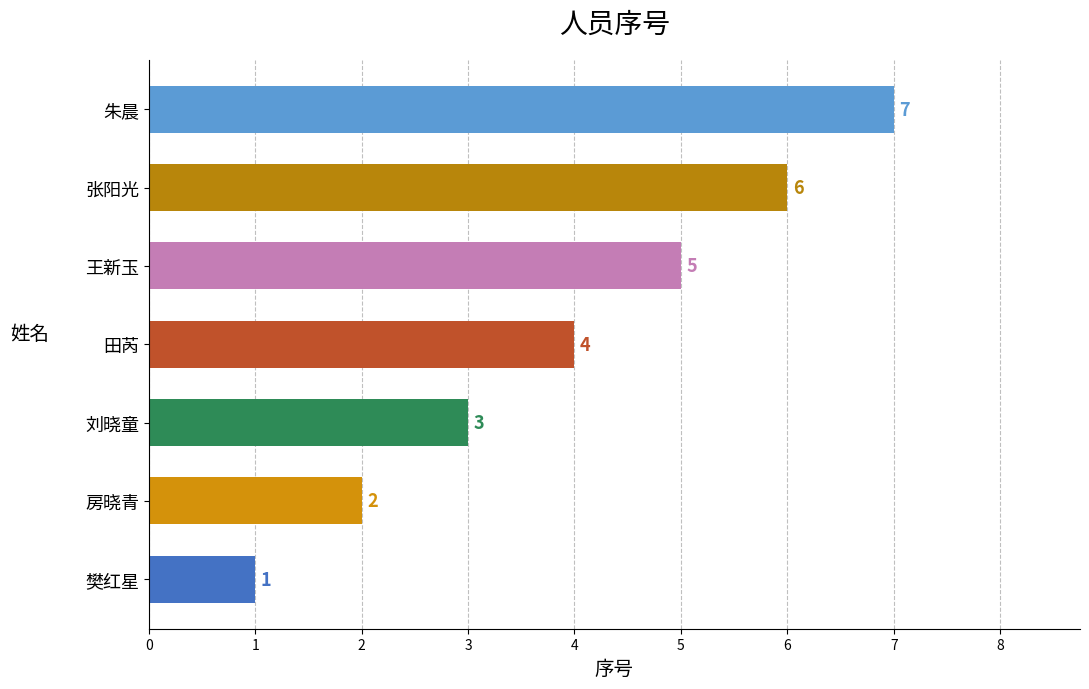

Is it true that the value at 樊红星 is 1?

True